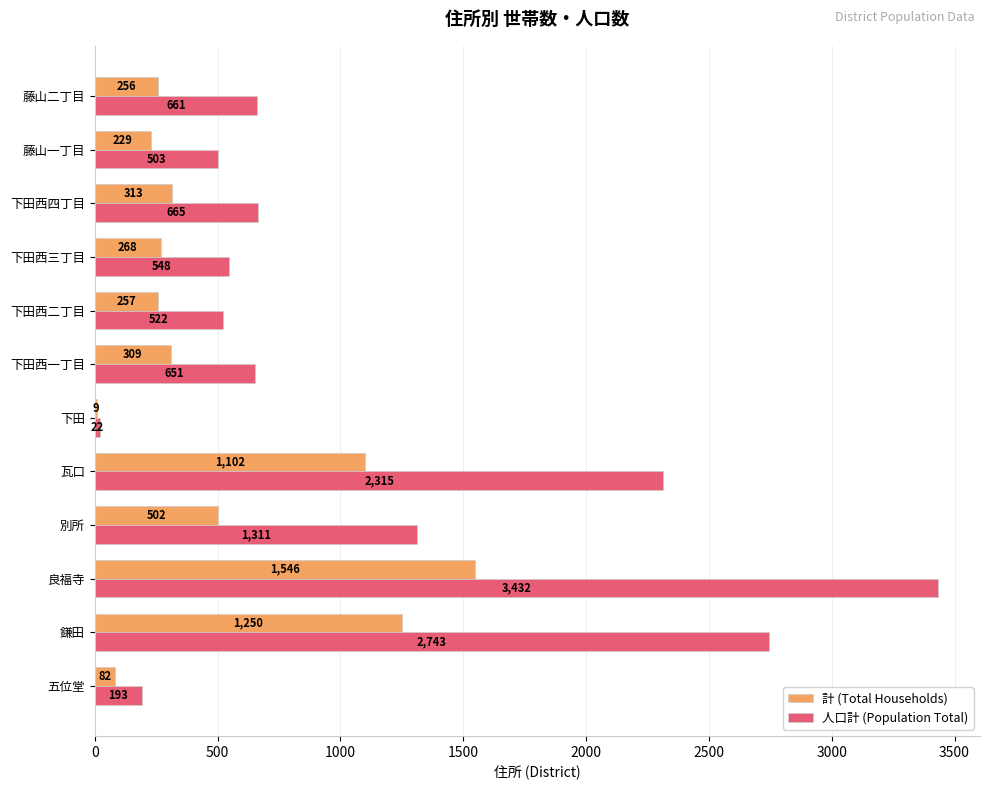

Is the value of 計 (Total Households) at 下田西四丁目 greater than the value of 人口計 (Population Total) at 五位堂?

Yes